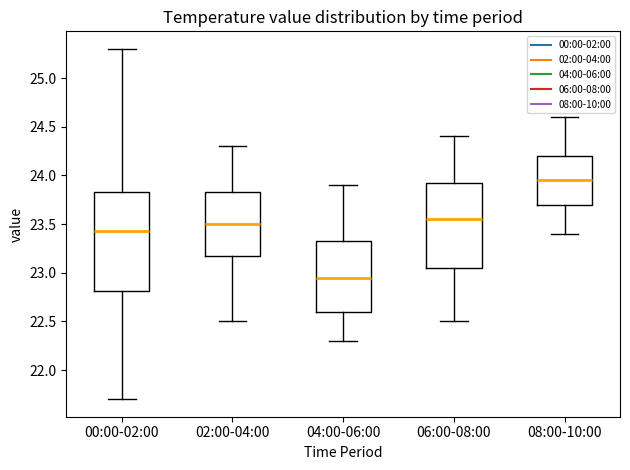

Where does the lower whisker of the box for 00:00-02:00 end on the y-axis? The values are not printed on the chart, so give them approximately, as read against the axis.

21.70